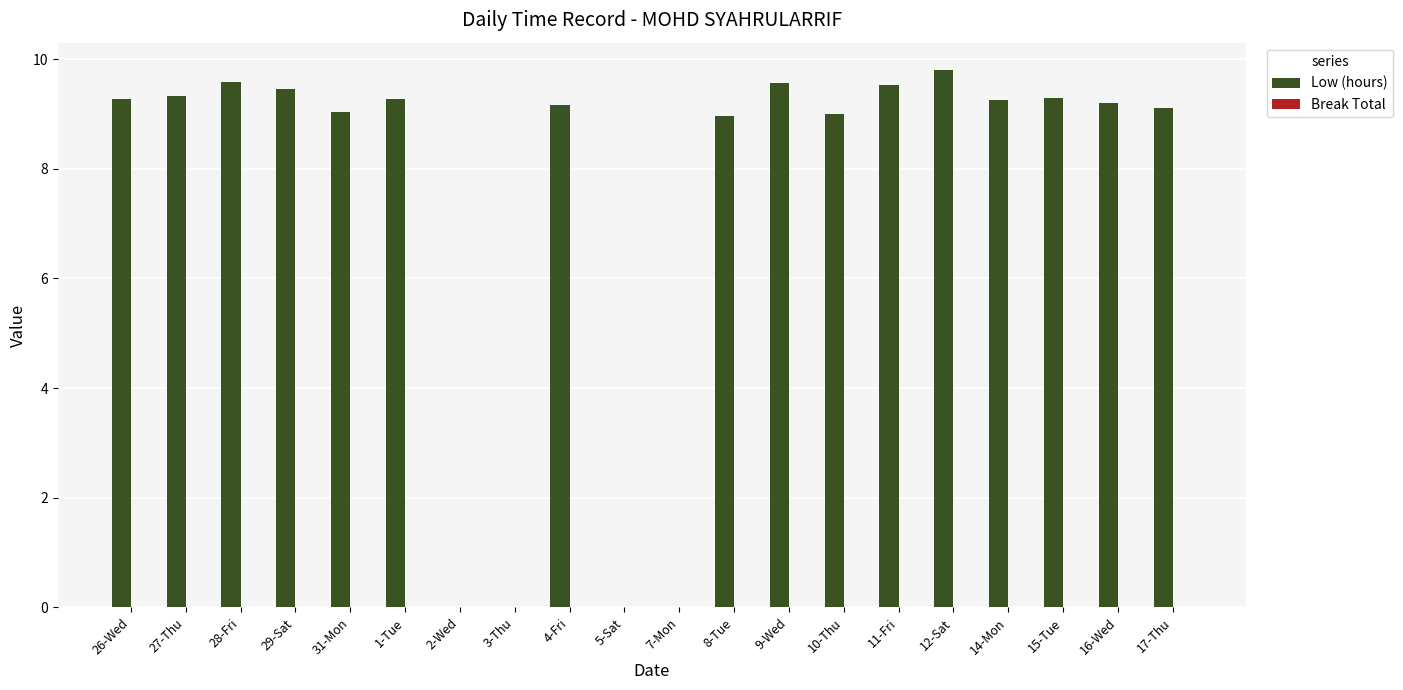

Which label corresponds to the largest value in the chart?

12-Sat